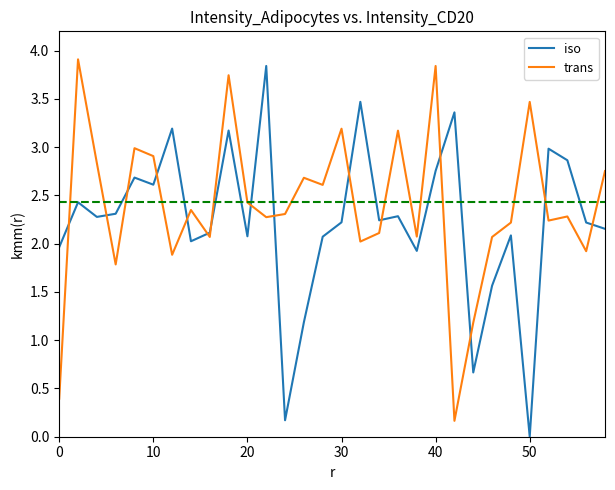

True or false: iso and trans intersect in this chart.

True